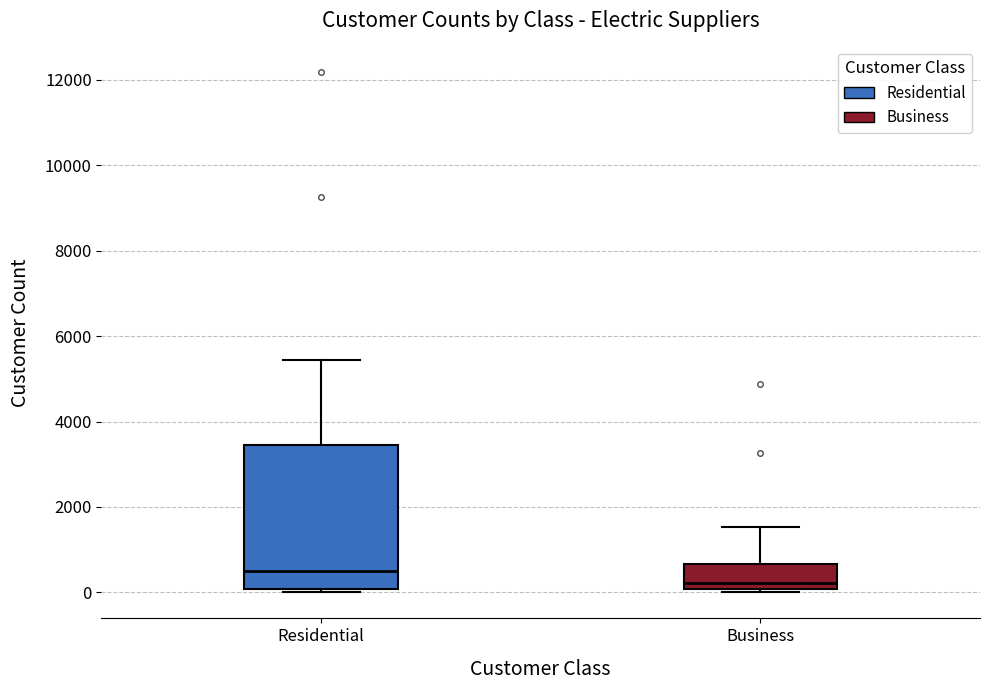

Which box has the highest median line?

Residential